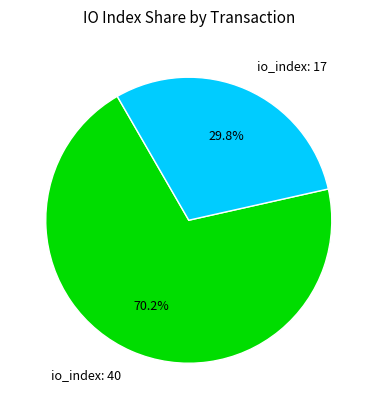

To the nearest percent, what is the average slice percentage?

50%